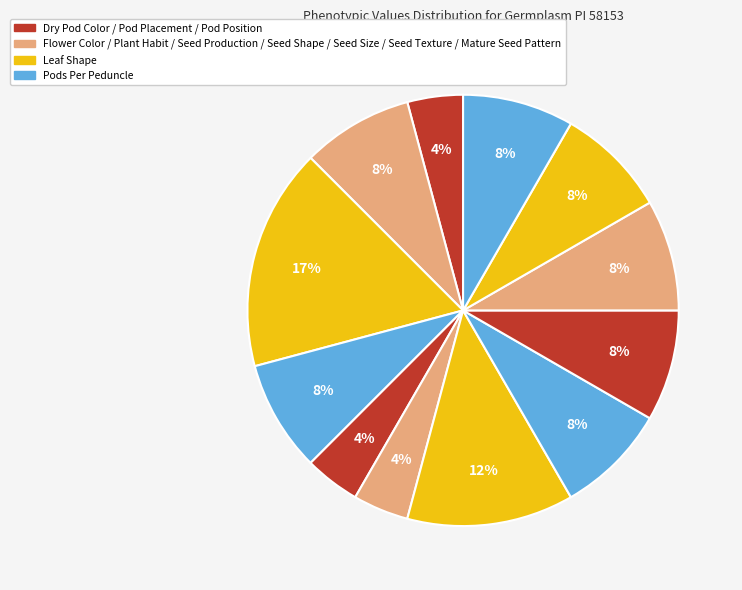

Which slice is the largest?

Leaf Shape